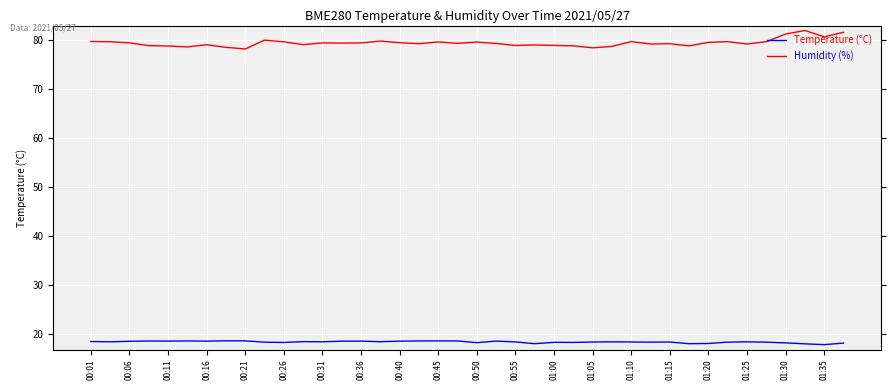

Which series has the largest range (max minus min)?

Humidity (%)